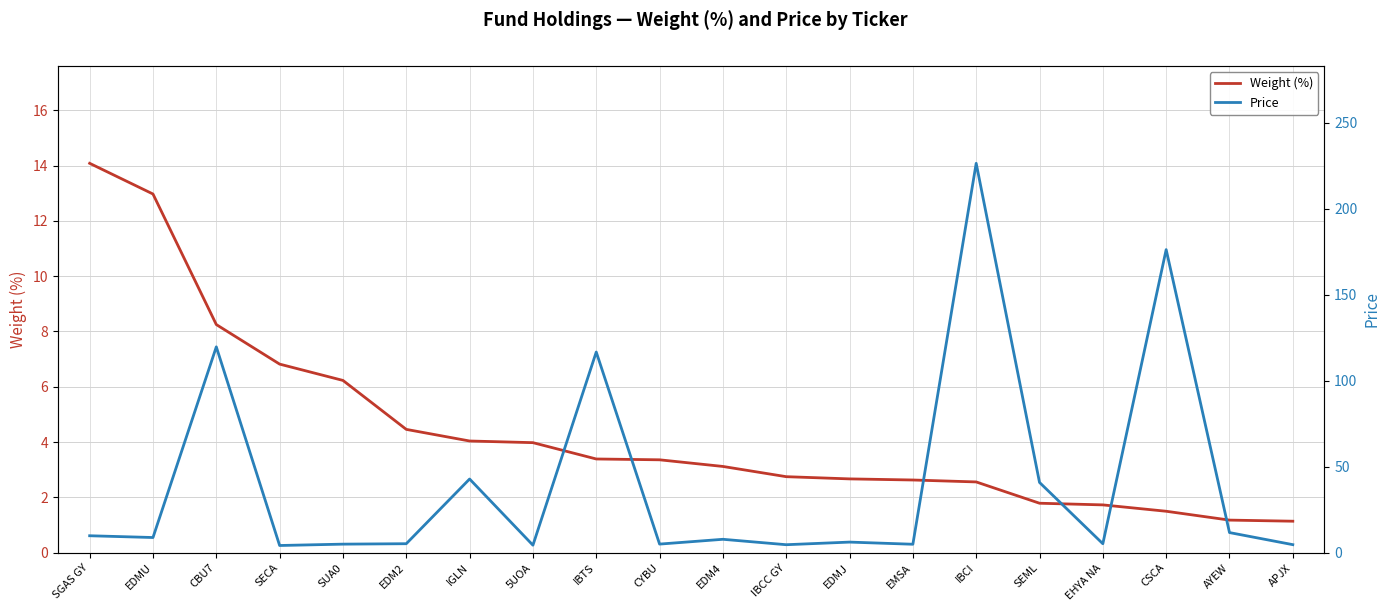

List the series in order of their overall mean, highest first.

Price, Weight (%)